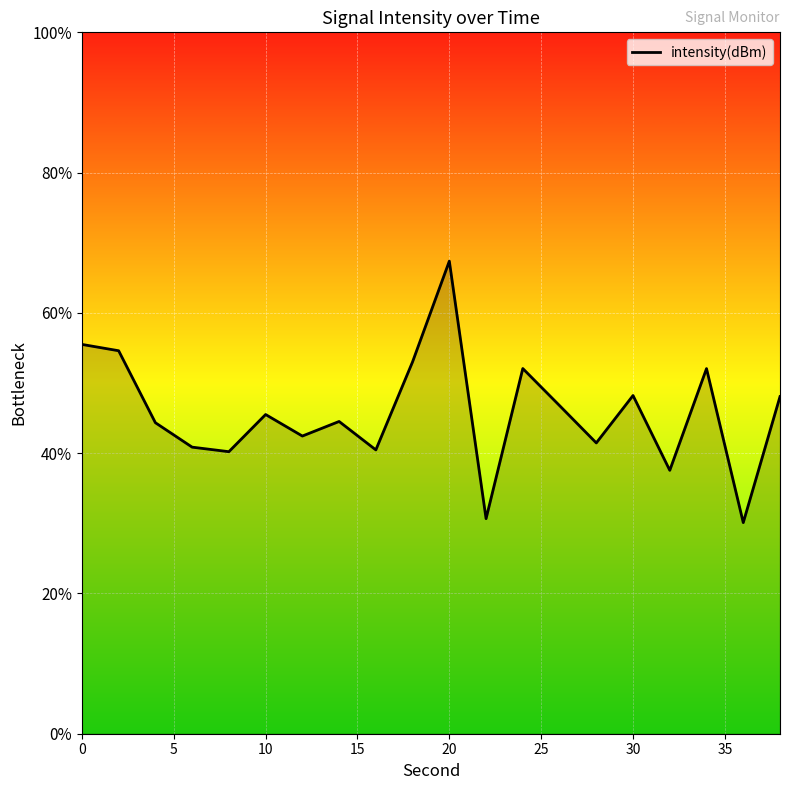

Reading right to left, list all the values displayed in this chart.

38=-110.4	36=-114.0	34=-109.6	32=-112.5	30=-110.4	28=-111.7	26=-110.6	24=-109.6	22=-113.9	20=-106.5	18=-109.4	16=-111.9	14=-111.1	12=-111.5	10=-110.9	8=-112.0	6=-111.8	4=-111.1	2=-109.1	0=-108.9